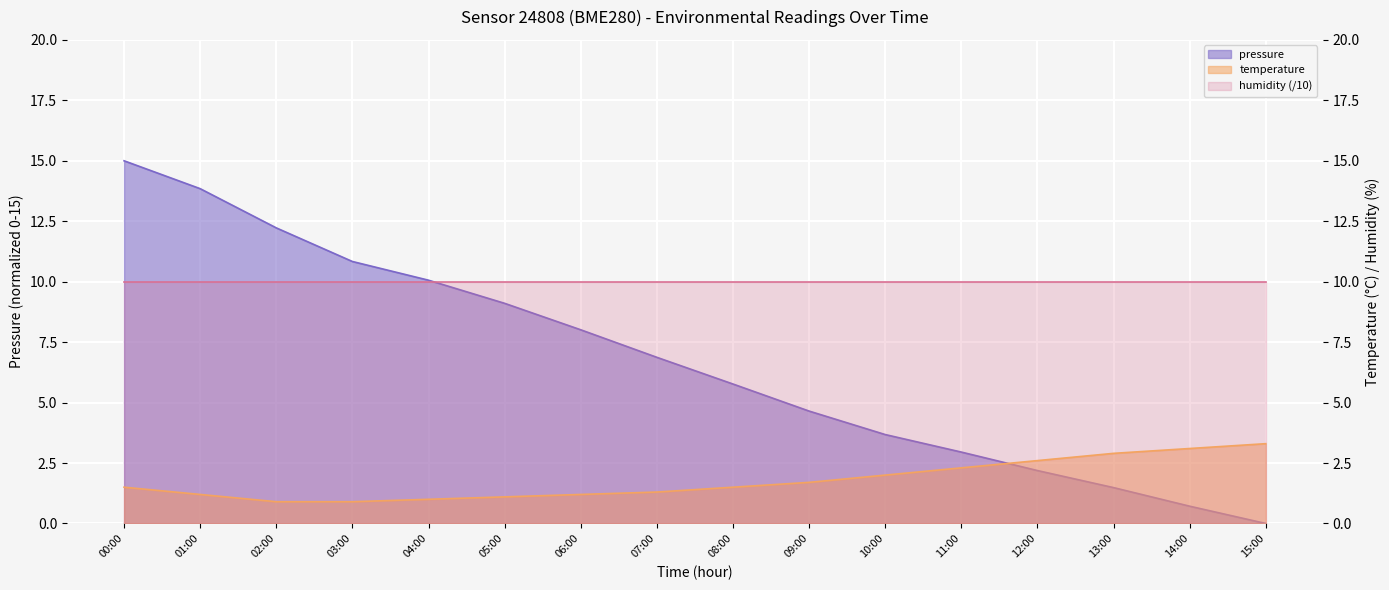

Reading left to right, extract all data points from this chart.

pressure: 15.0	13.8	12.2	10.8	10.1	9.1	8.0	6.9	5.8	4.6	3.7	3.0	2.2	1.5	0.7	0.0
temperature: 1.5	1.2	0.9	0.9	1.0	1.1	1.2	1.3	1.5	1.7	2.0	2.3	2.6	2.9	3.1	3.3